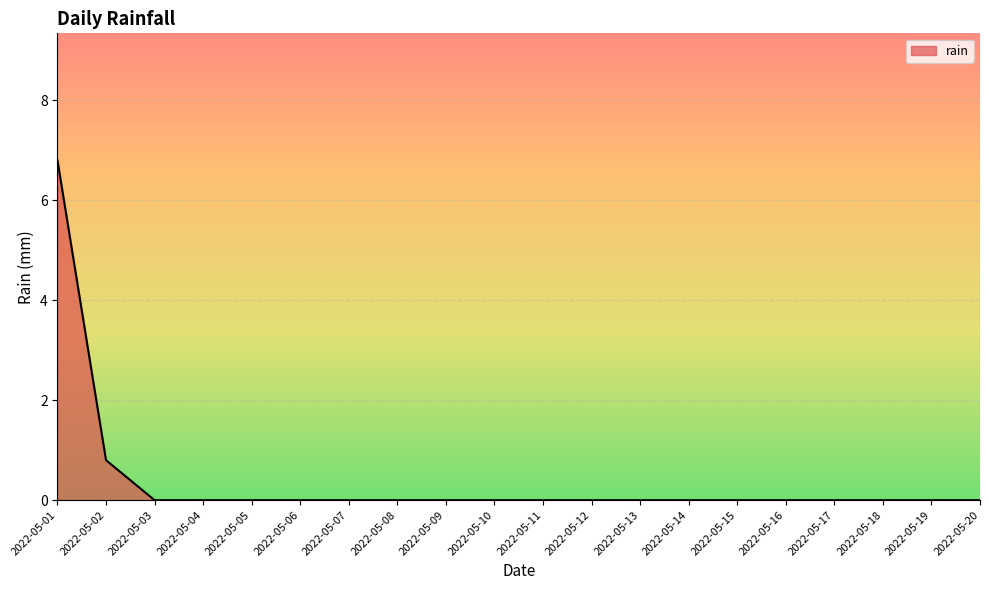

What is the difference between the values at 2022-05-10 and 2022-05-02?

0.8